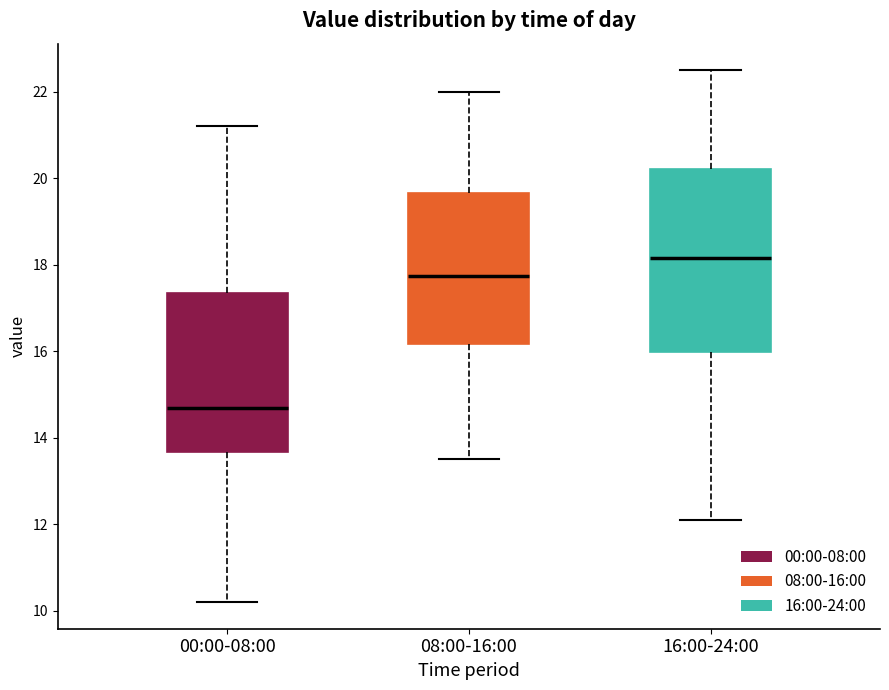

Which box is the tallest, from its lower edge to its upper edge?

16:00-24:00